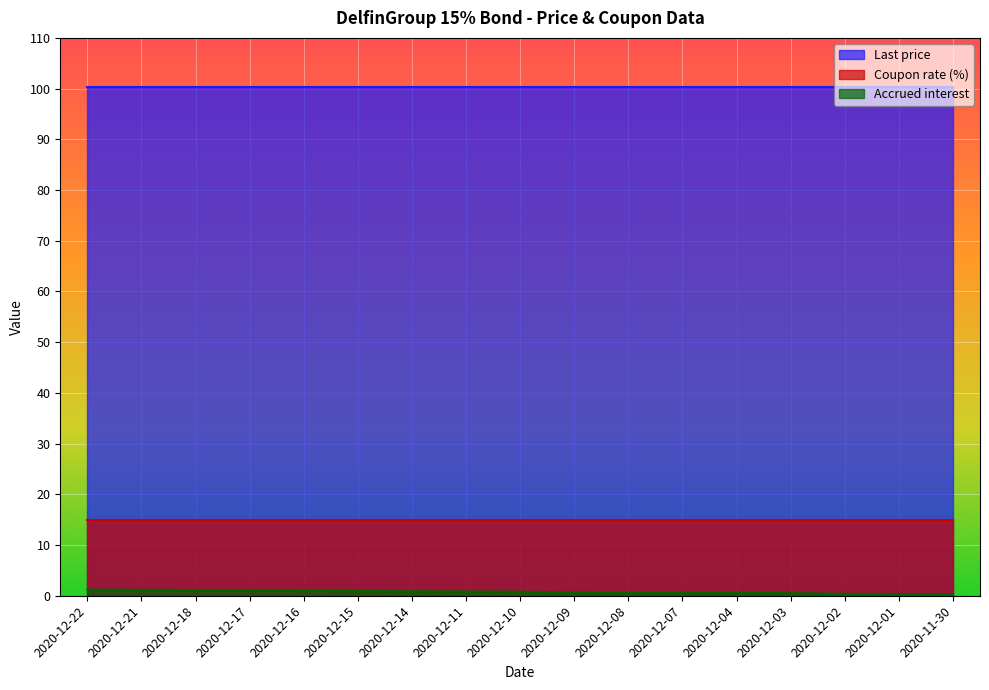

What is the spread (max minus min) of values at 2020-12-17?

99.2